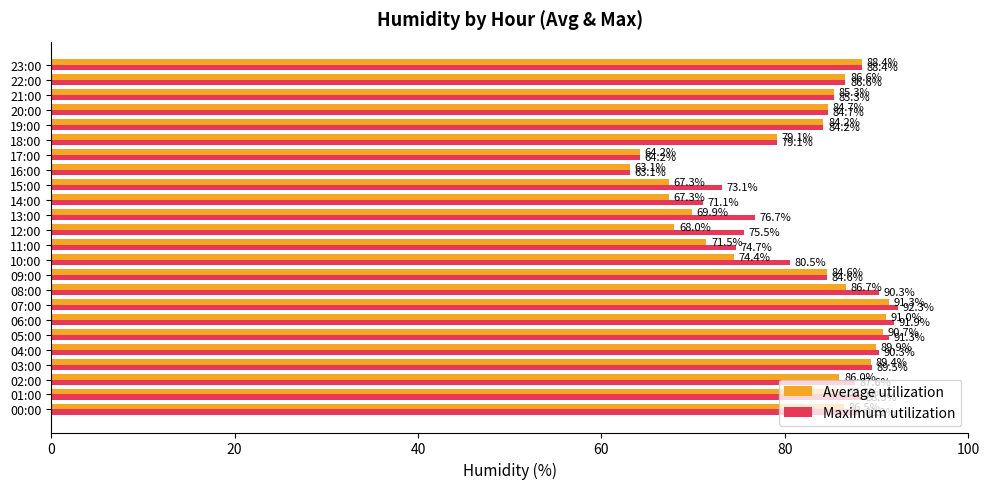

Between 05:00 and 10:00, which series saw the biggest shift?

Average utilization